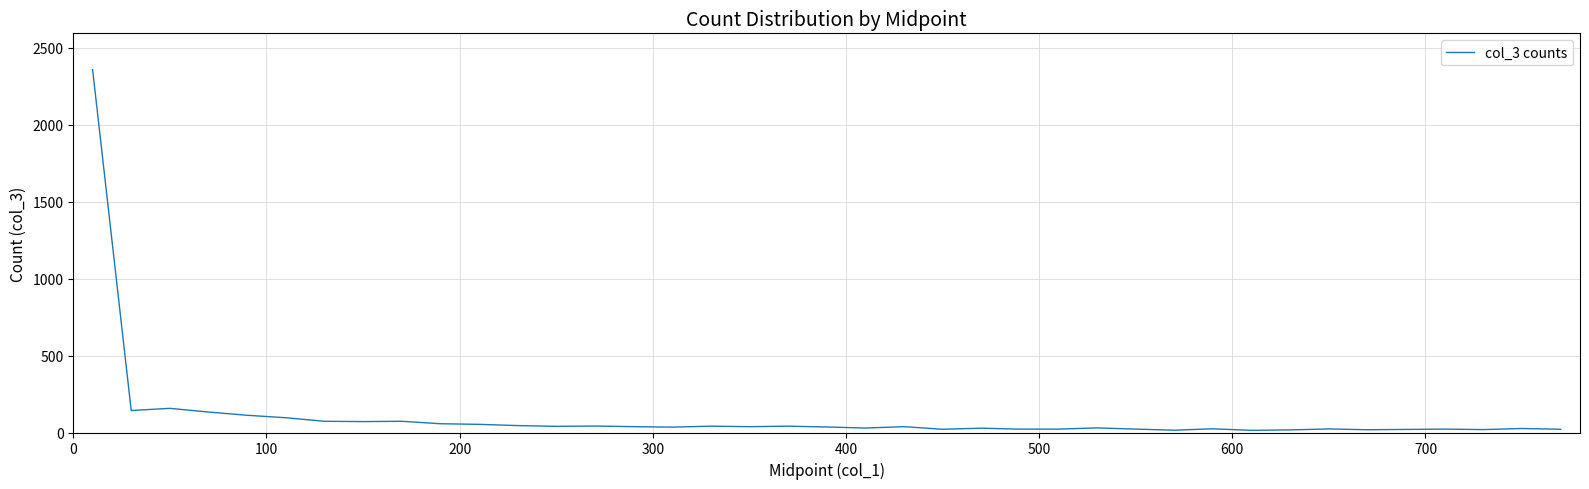

What is the average value?

105